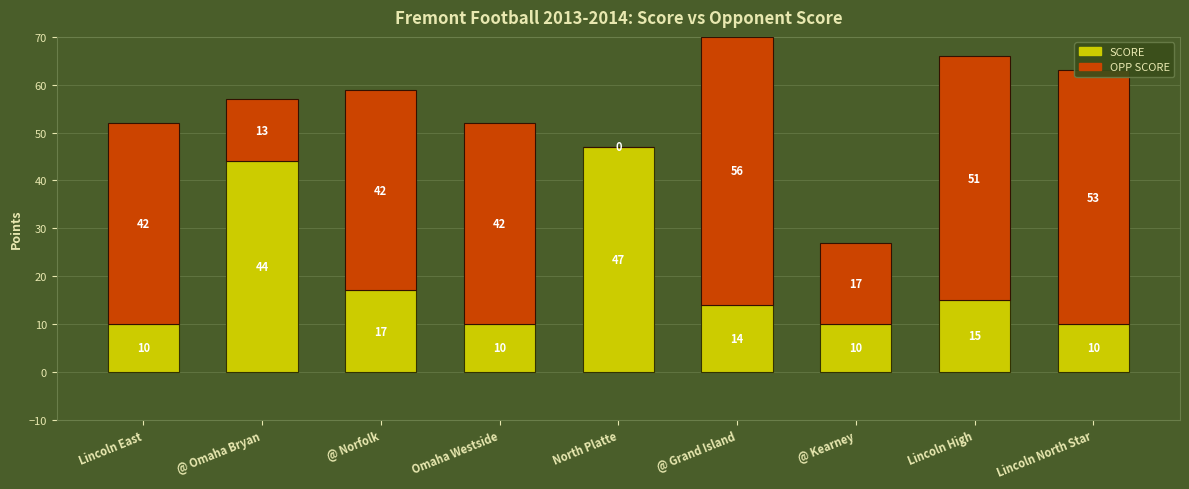

What is the total value across all series at North Platte?

47